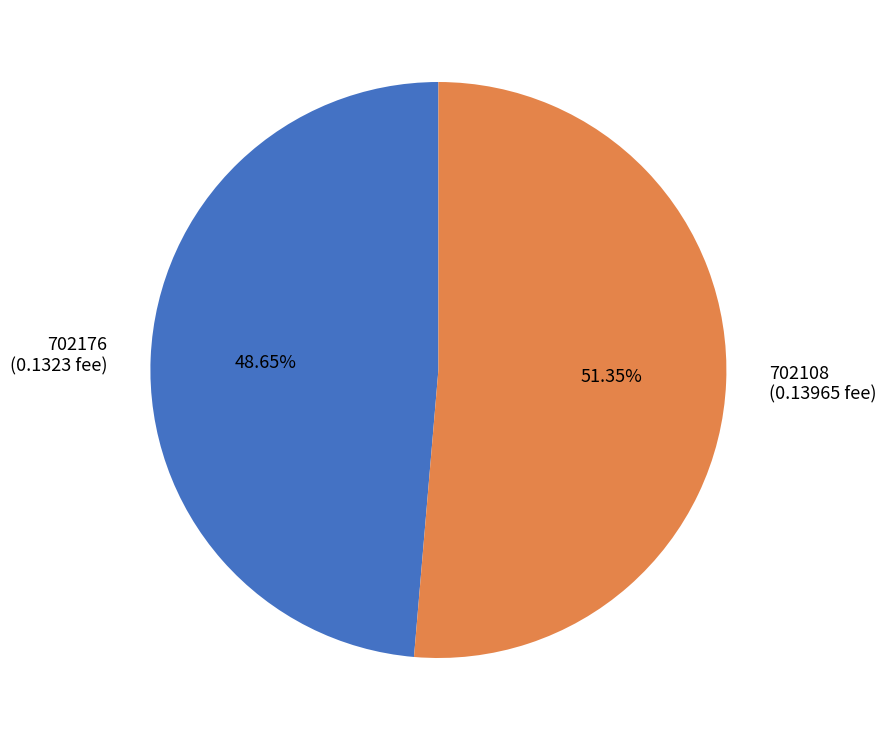

Is there a majority slice in this chart?

Yes